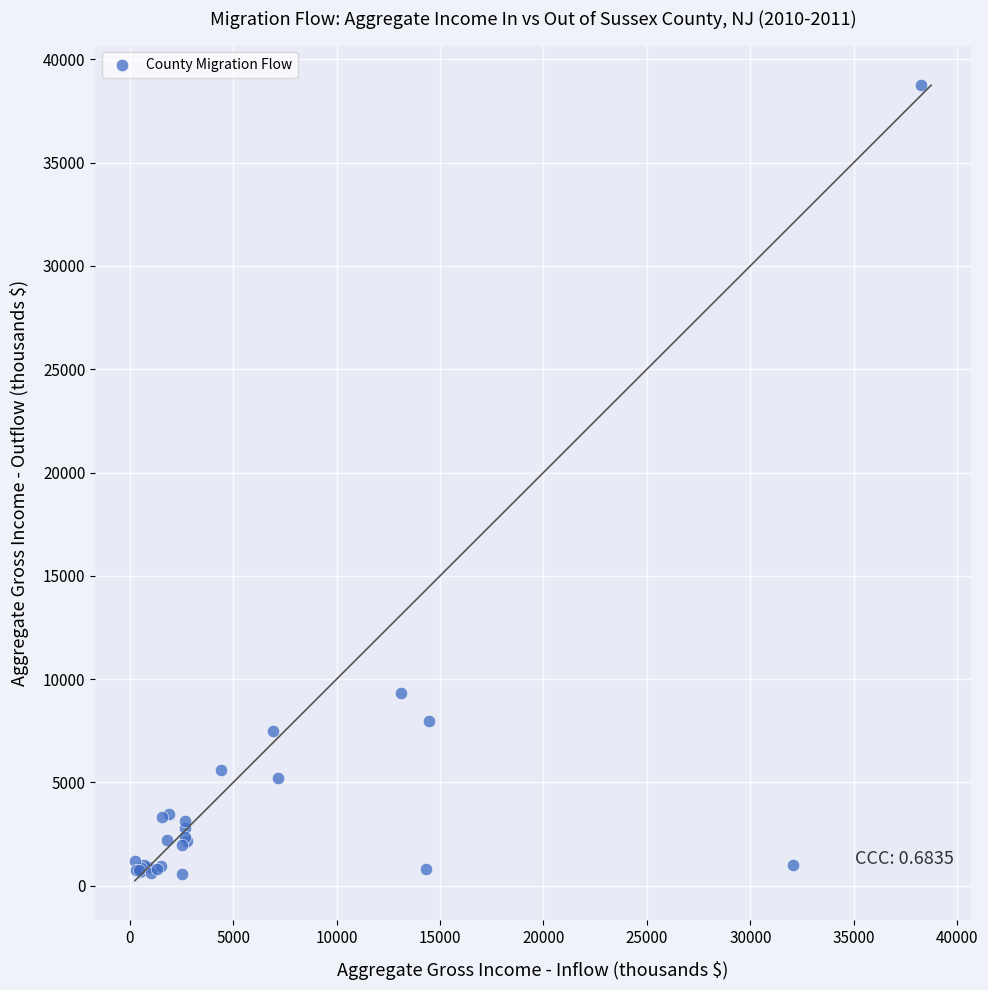

What Y value in the scatter plot is closest to 19650?

9330